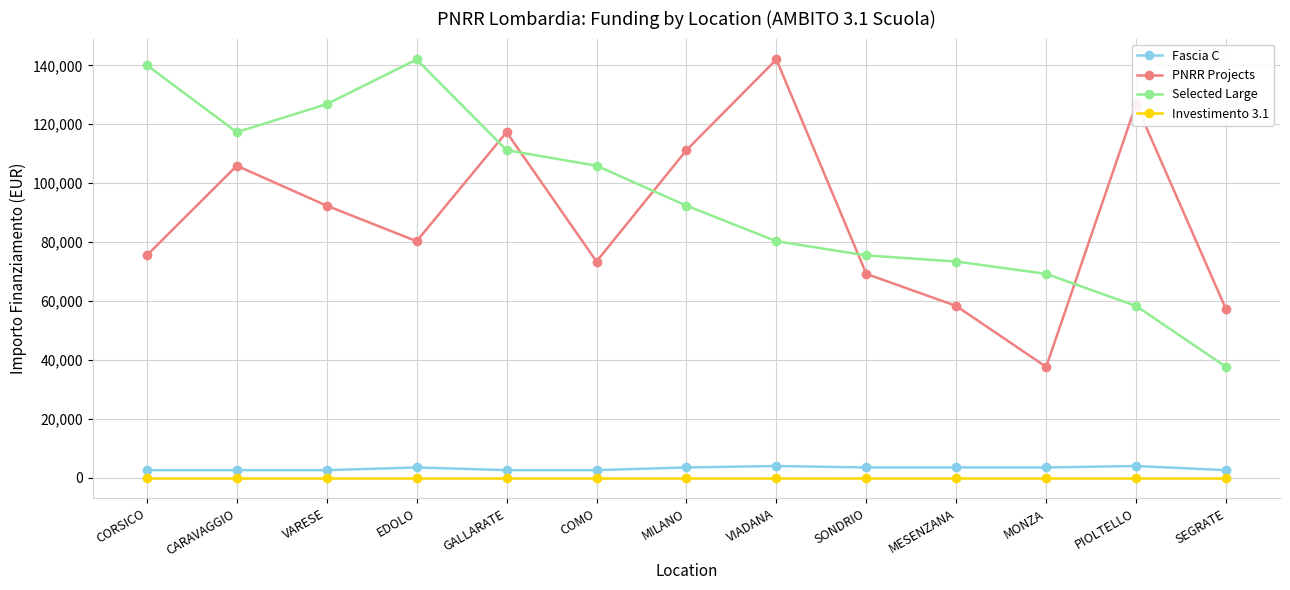

How many lines are shown in the chart?

4